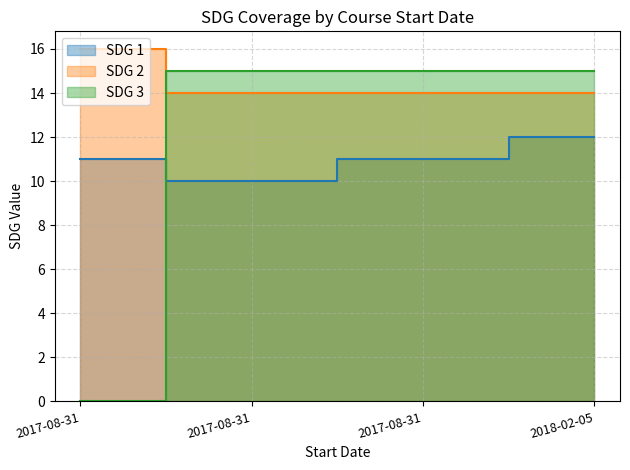

At 2017-08-31, list the series in order from smallest to largest.

SDG 3, SDG 1, SDG 2